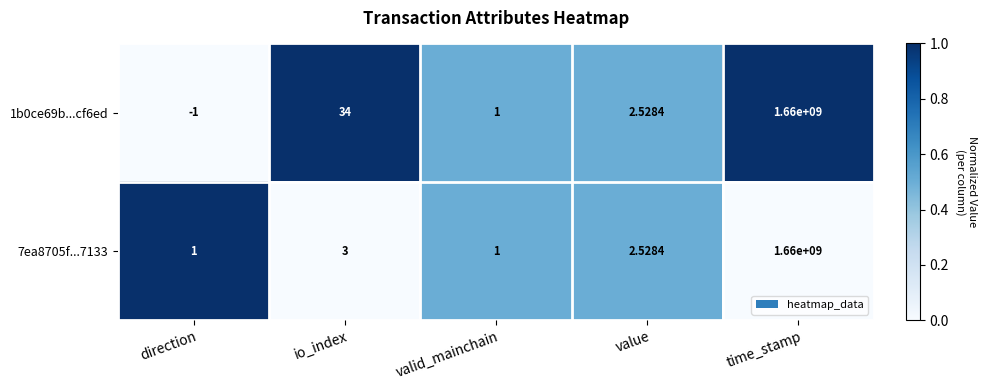

Rank the categories by 1b0ce69b...cf6ed value from lowest to highest.

direction, valid_mainchain, value, io_index, time_stamp